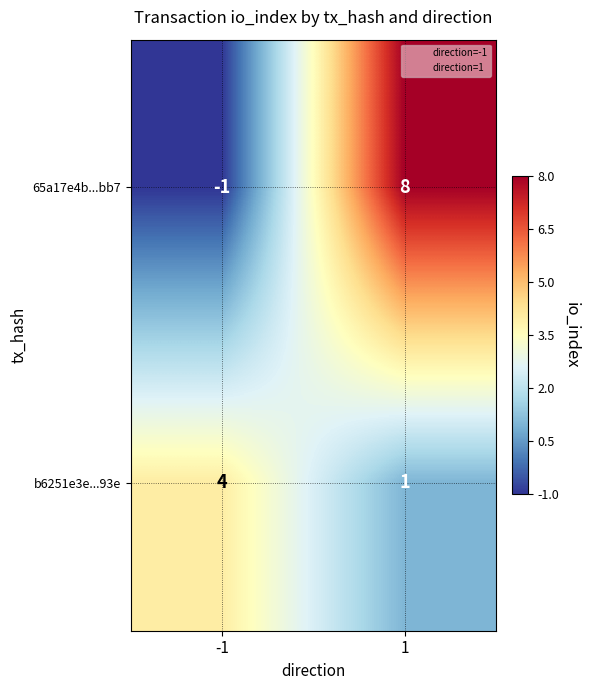

At -1, list the series in order from smallest to largest.

65a17e4b...bb7, b6251e3e...93e